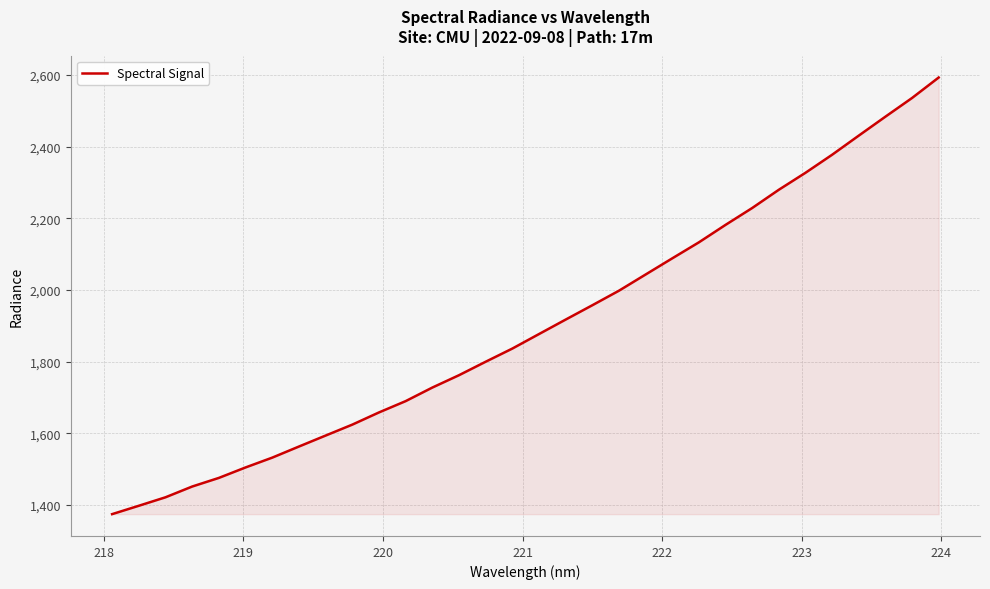

What is the difference between the maximum and minimum values?

1218.2